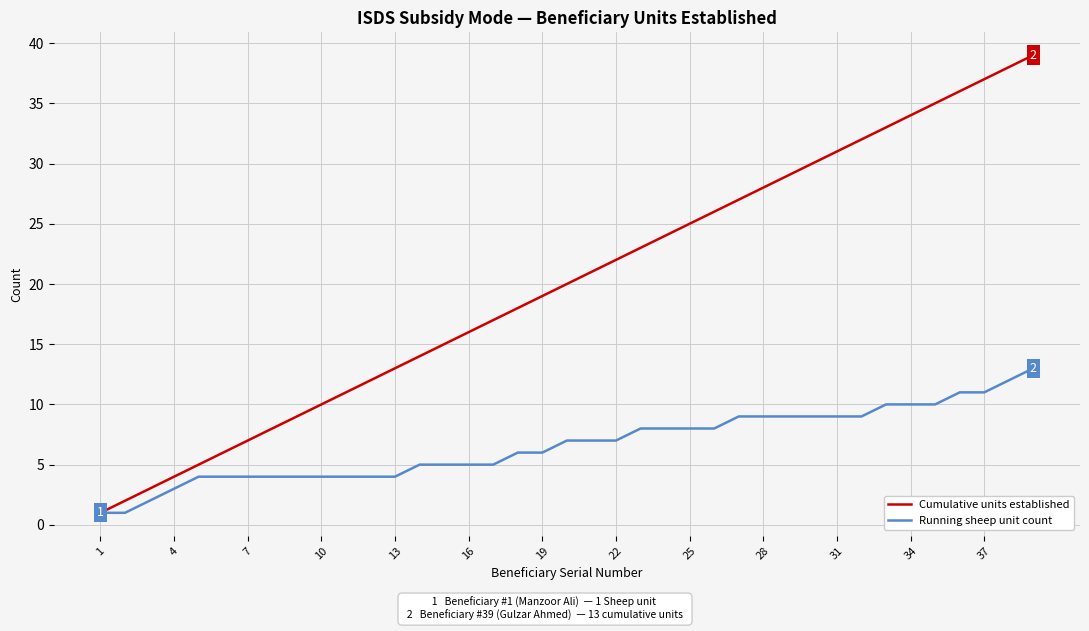

Which series has the largest total across all categories?

Cumulative units established